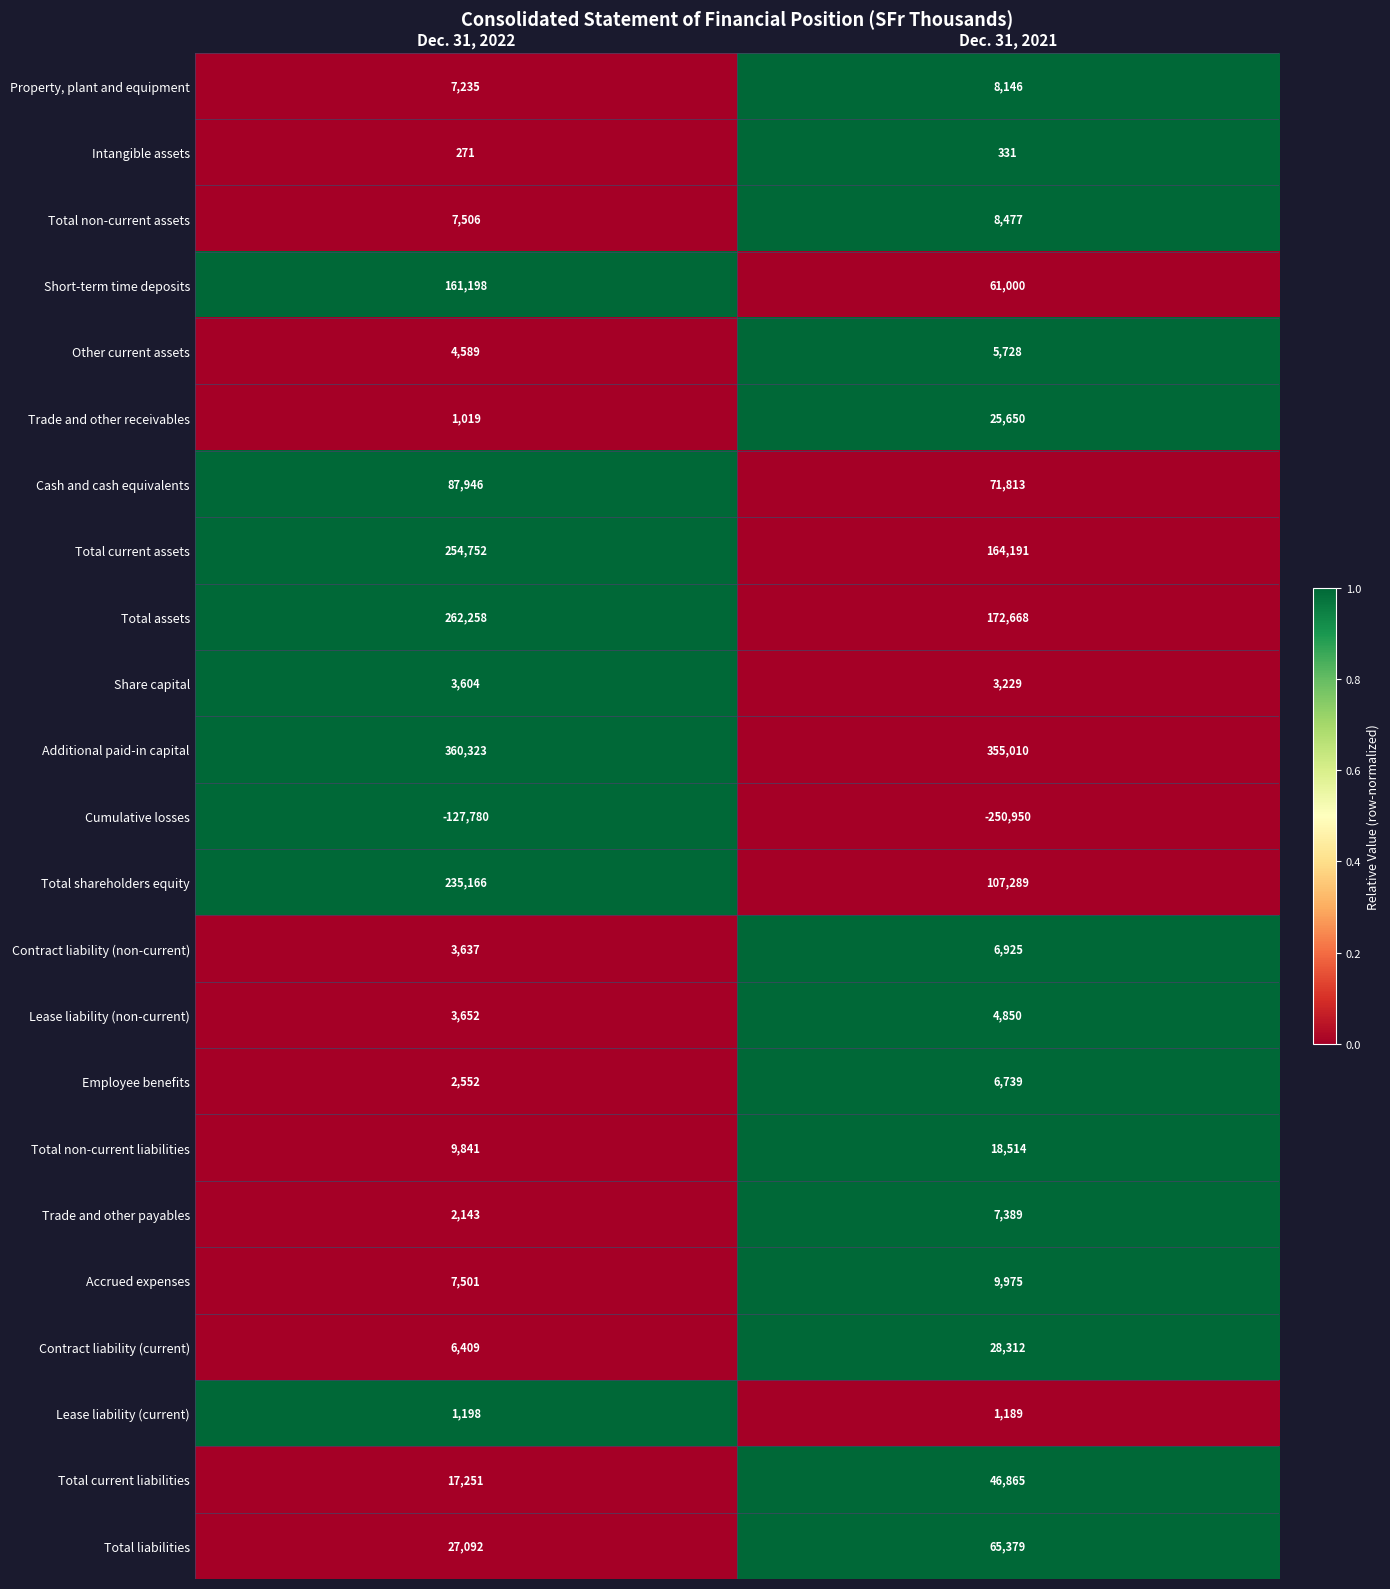

What is the approximate value of Total assets at Dec. 31, 2022, to the nearest 10?

262260